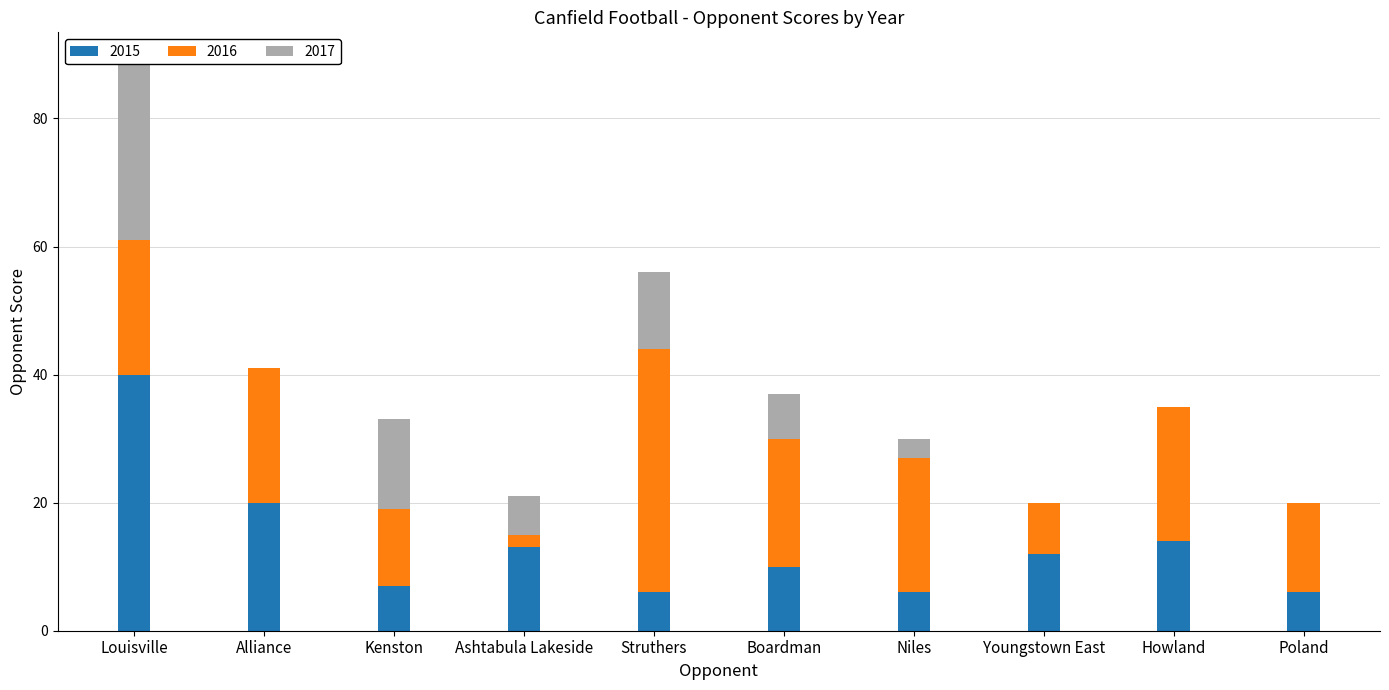

Reading right to left, what are all the values shown in this chart?

2015: Poland=6	Howland=14	Youngstown East=12	Niles=6	Boardman=10	Struthers=6	Ashtabula Lakeside=13	Kenston=7	Alliance=20	Louisville=40
2016: Poland=14	Howland=21	Youngstown East=8	Niles=21	Boardman=20	Struthers=38	Ashtabula Lakeside=2	Kenston=12	Alliance=21	Louisville=21
2017: Poland=0	Howland=0	Youngstown East=0	Niles=3	Boardman=7	Struthers=12	Ashtabula Lakeside=6	Kenston=14	Alliance=0	Louisville=28